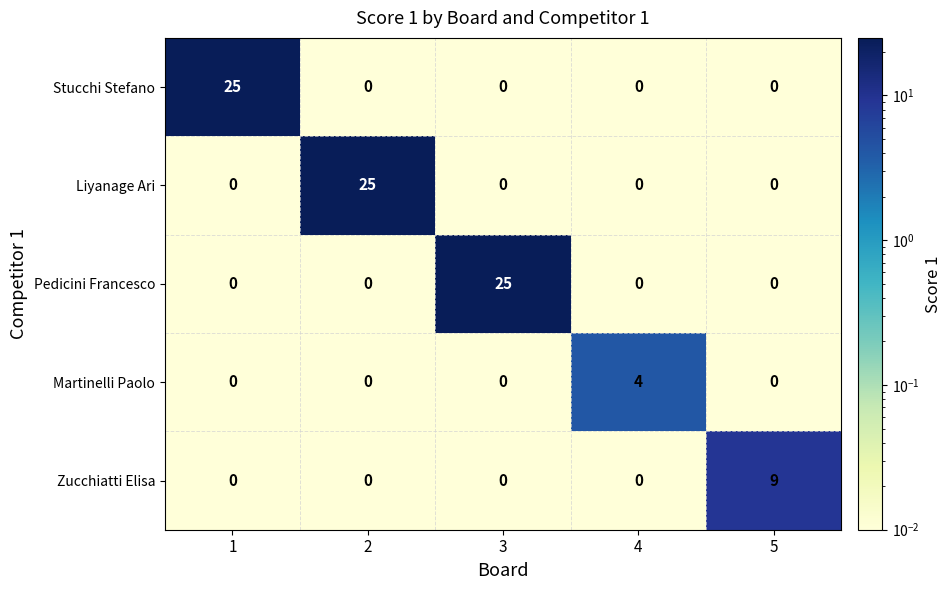

Reading left to right, extract all data points from this chart.

Stucchi Stefano: 1=25	2=0	3=0	4=0	5=0
Liyanage Ari: 1=0	2=25	3=0	4=0	5=0
Pedicini Francesco: 1=0	2=0	3=25	4=0	5=0
Martinelli Paolo: 1=0	2=0	3=0	4=4	5=0
Zucchiatti Elisa: 1=0	2=0	3=0	4=0	5=9